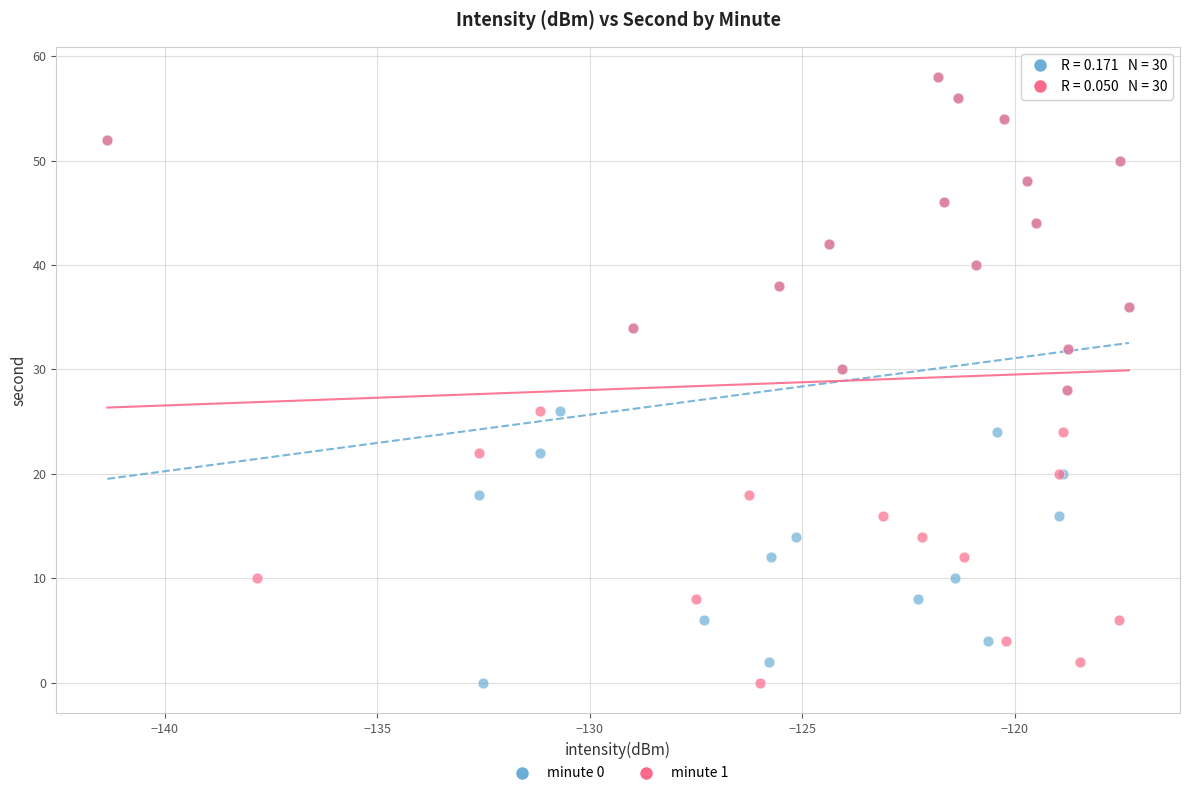

What are all the series names shown in the legend?

minute 0, minute 1